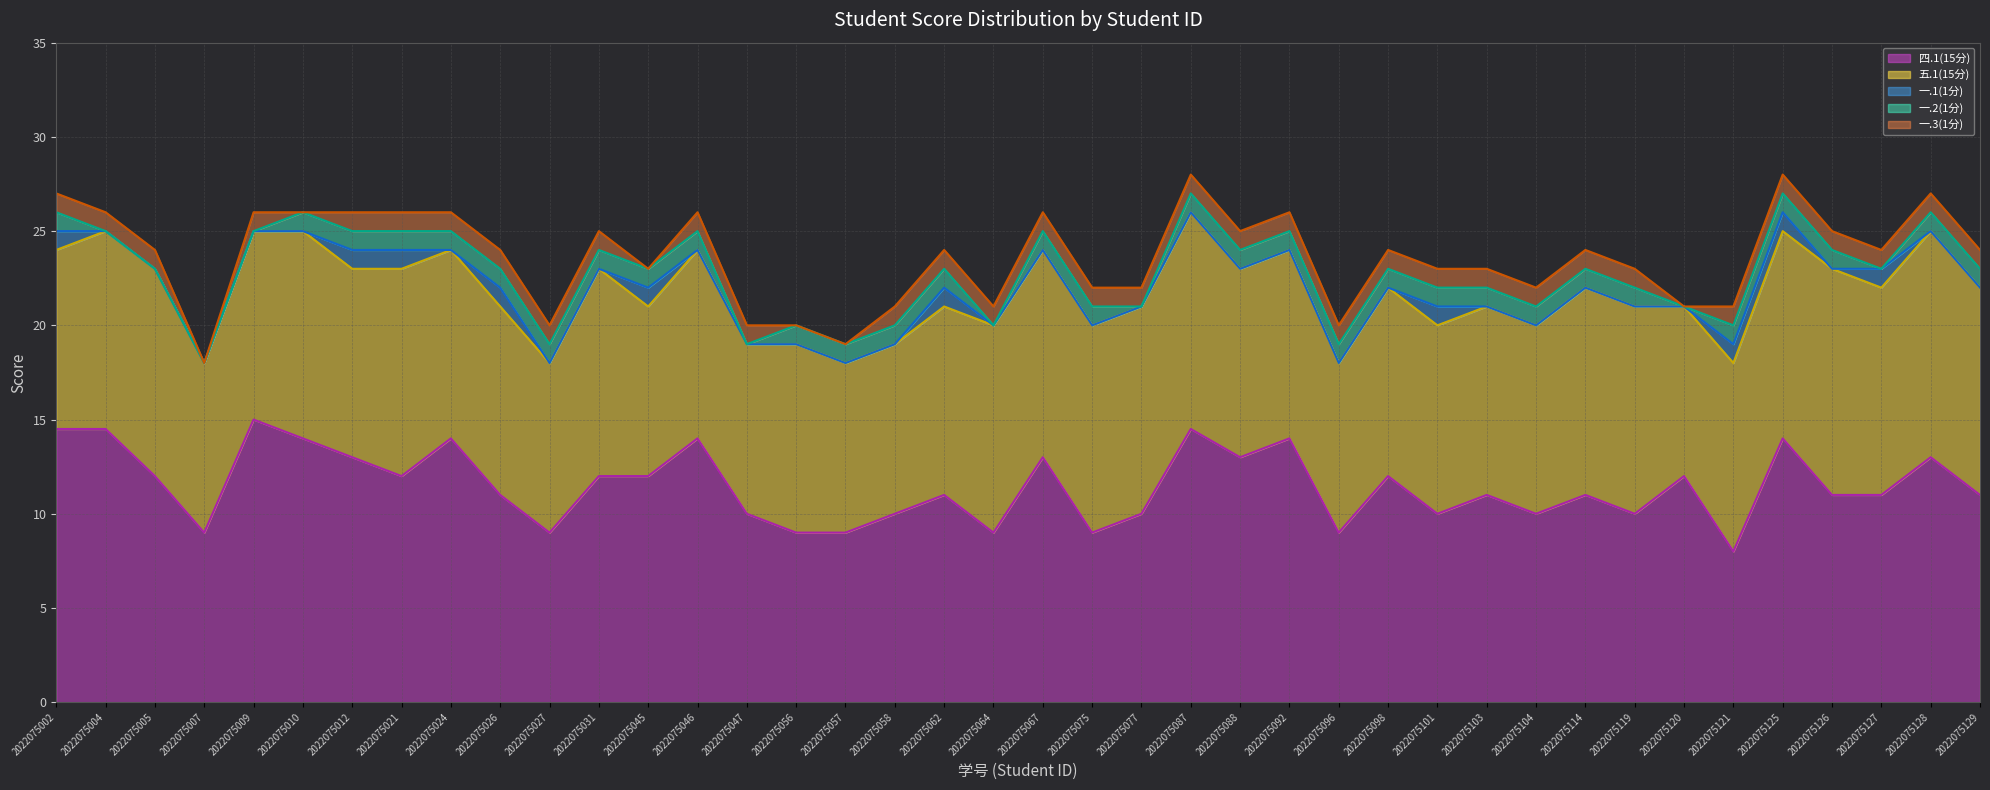

What is the value of the 五.1(15分) (line) point at the 6th from the left?

25.0